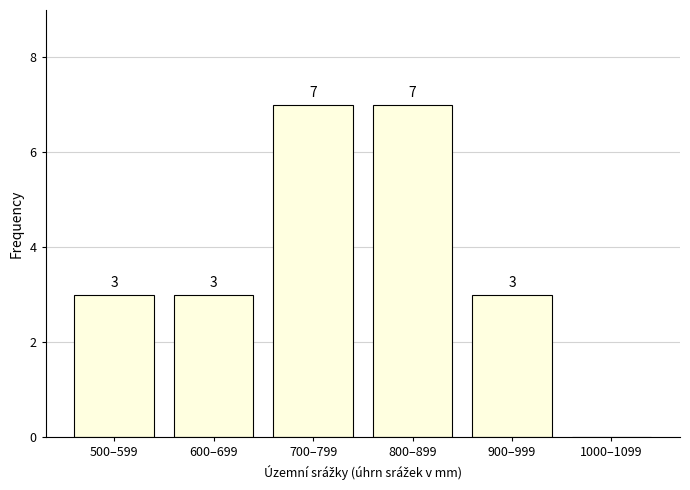

Reading left to right, what are all the values shown in this chart?

500–599=3	600–699=3	700–799=7	800–899=7	900–999=3	1000–1099=0